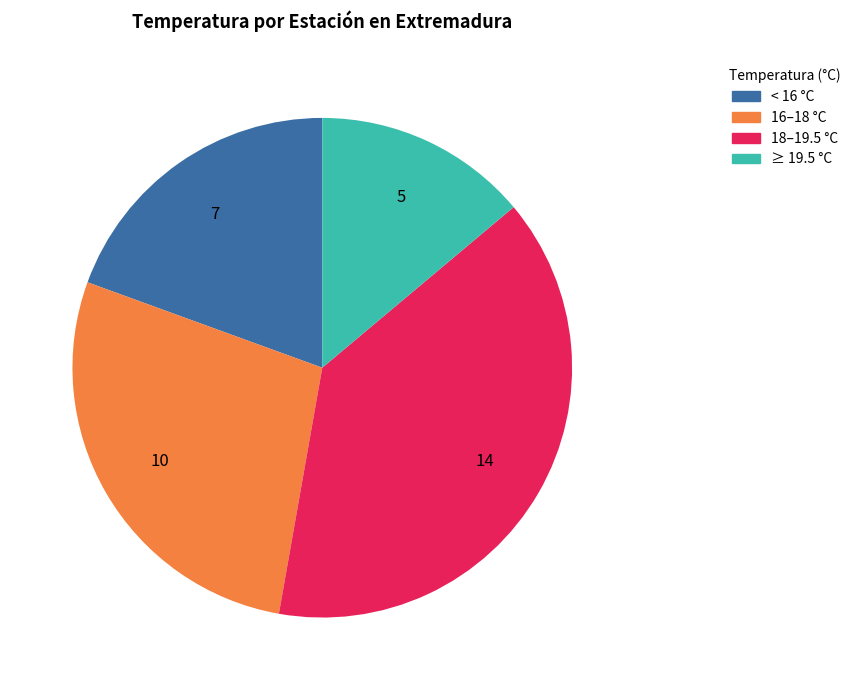

Is there a majority slice in this chart?

No